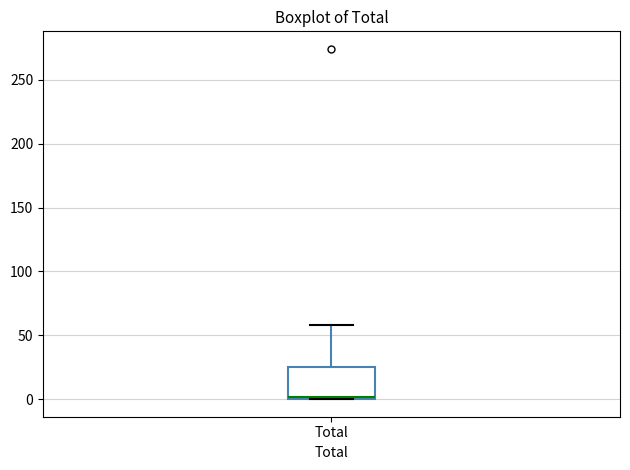

Transcribe this box plot: give where the median line is, the range the box spans, and where the two whiskers end, as read against the y-axis. The values are not printed on the chart, so give them approximately, as read against the axis.

median 0, box 0 to 25, whiskers 0 to 60